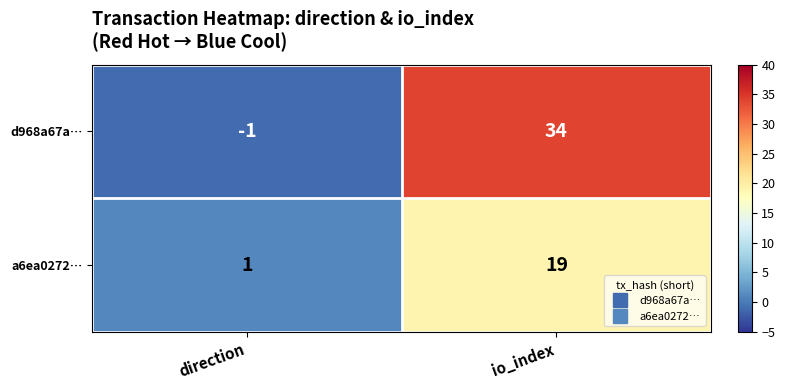

At io_index, list the series in order from largest to smallest.

d968a67a…, a6ea0272…